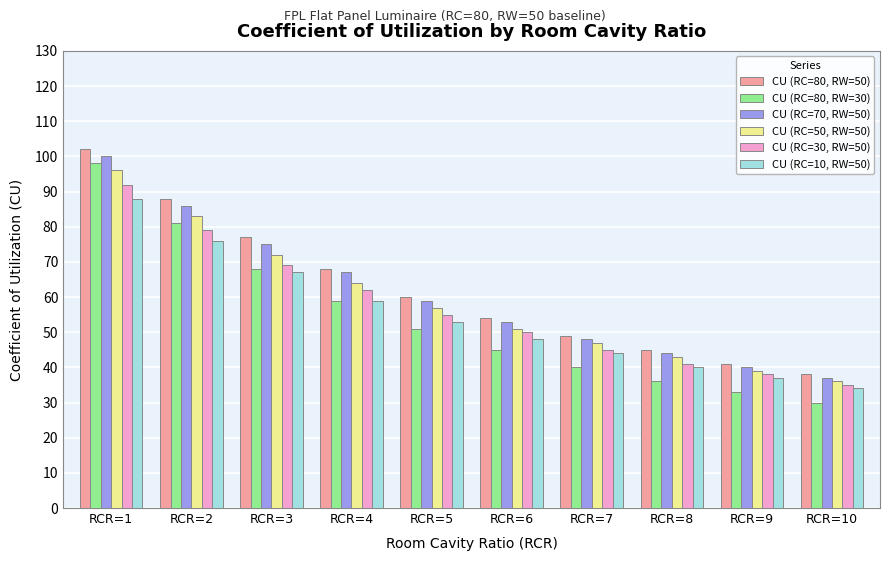

Rank the series at RCR=9 from lowest to highest value.

CU (RC=80, RW=30), CU (RC=10, RW=50), CU (RC=30, RW=50), CU (RC=50, RW=50), CU (RC=70, RW=50), CU (RC=80, RW=50)